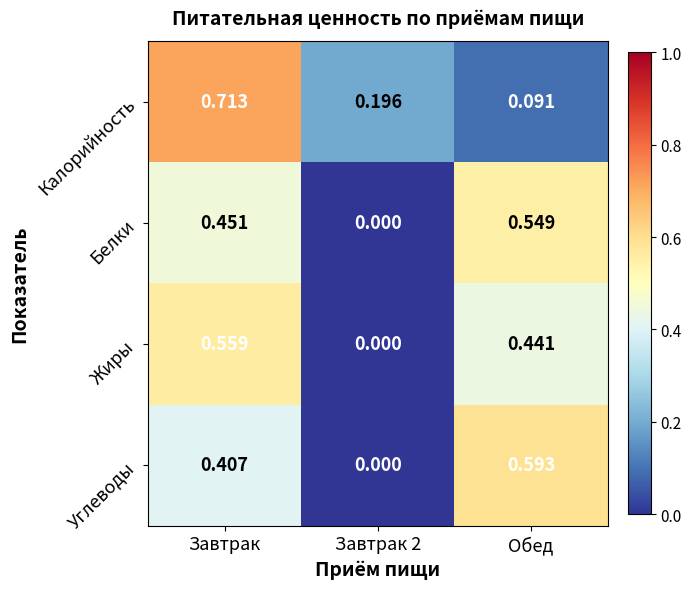

At which category is the sum across all series the highest?

Завтрак